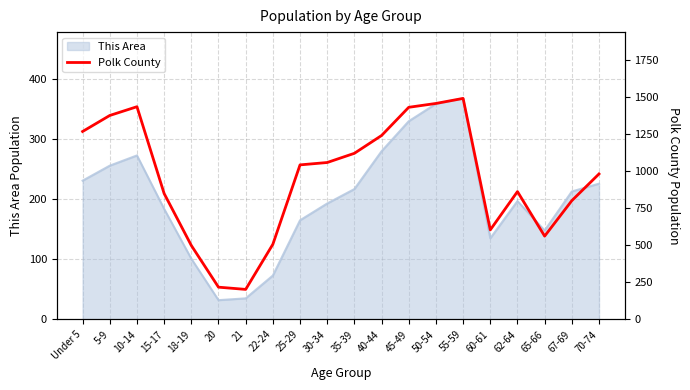

What is the highest value of the This Area series?

368